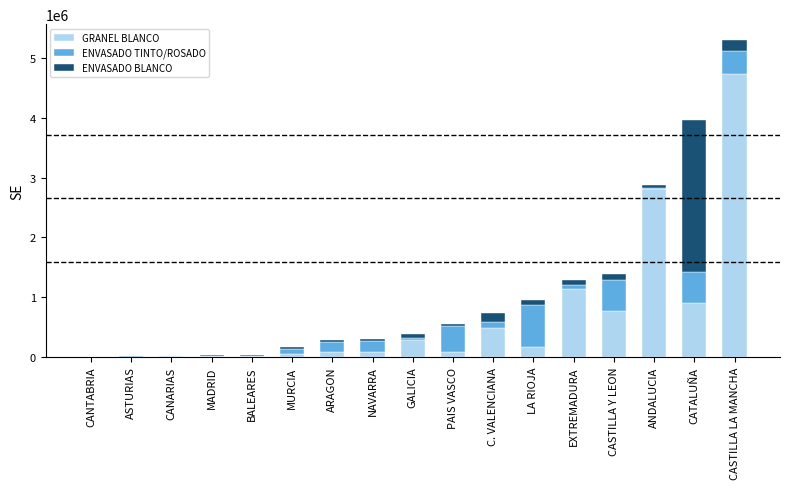

True or false: GRANEL BLANCO has a value of 1140257 at EXTREMADURA.

True